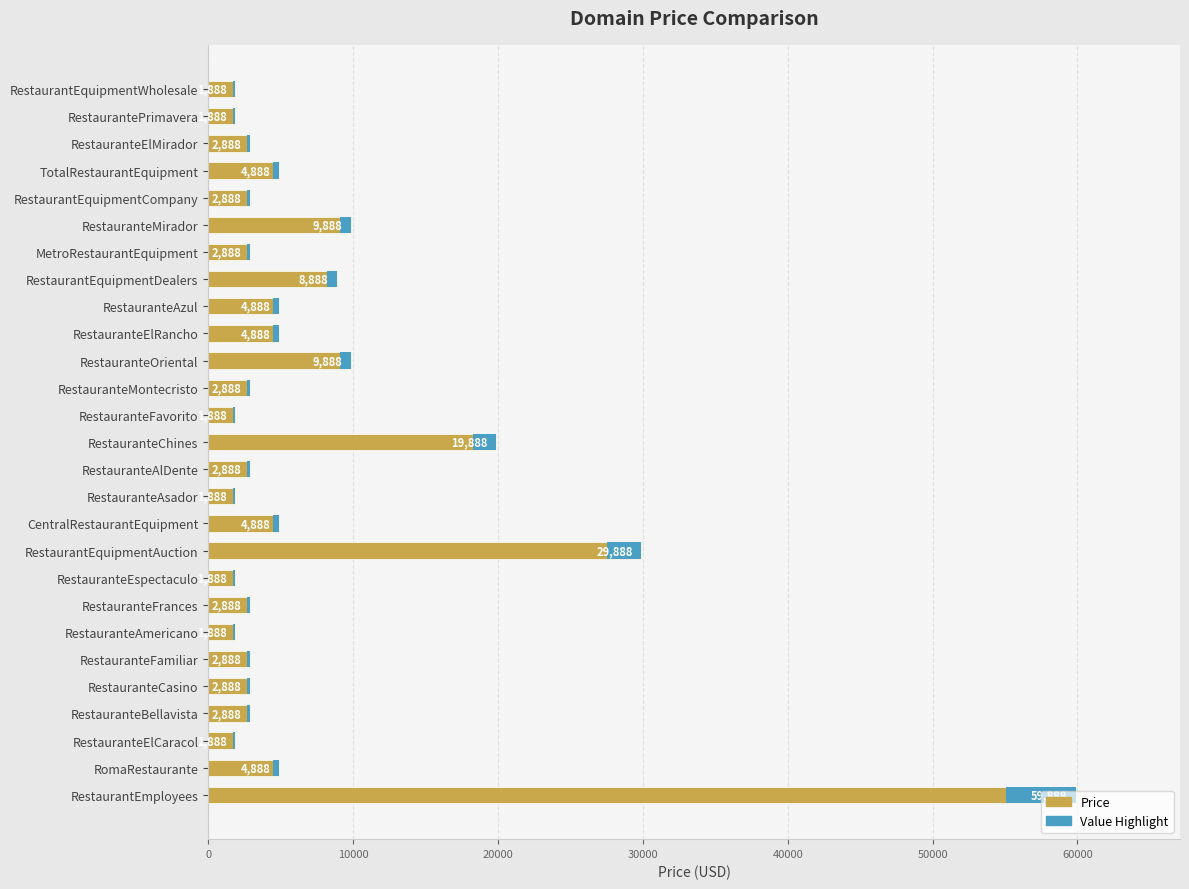

What is the sum of all values?

201976